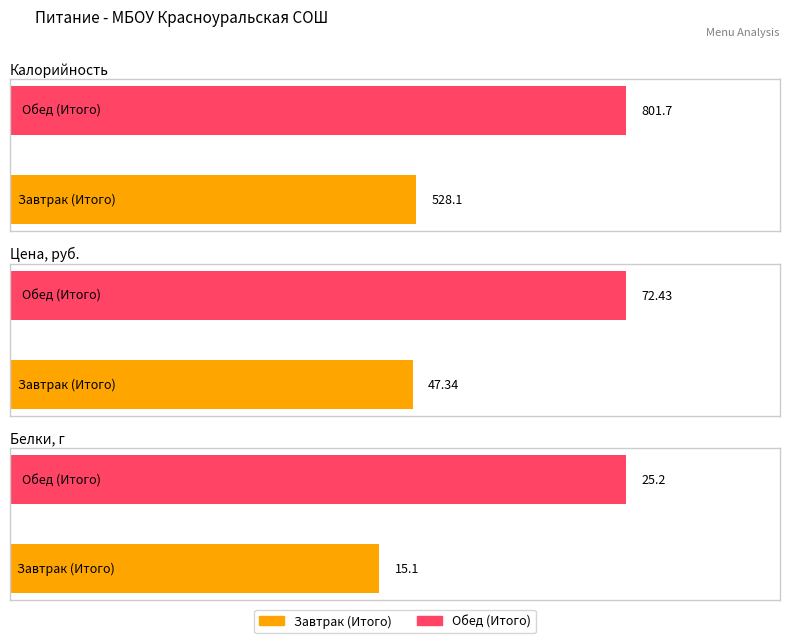

What is the sum of the Калорийность values at Завтрак (Итого) and Обед (Итого)?

1329.8